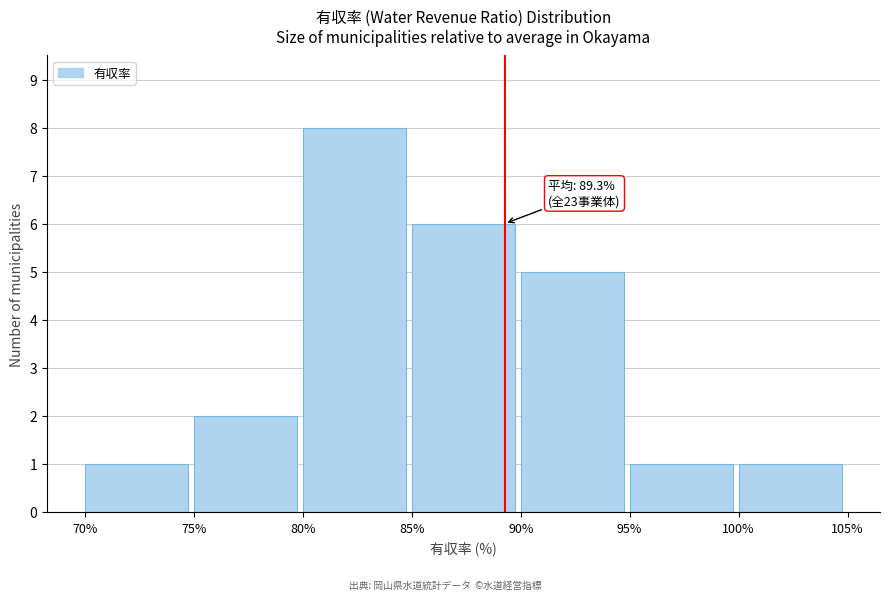

Which range on the x-axis has the tallest bar?

80% to 85%